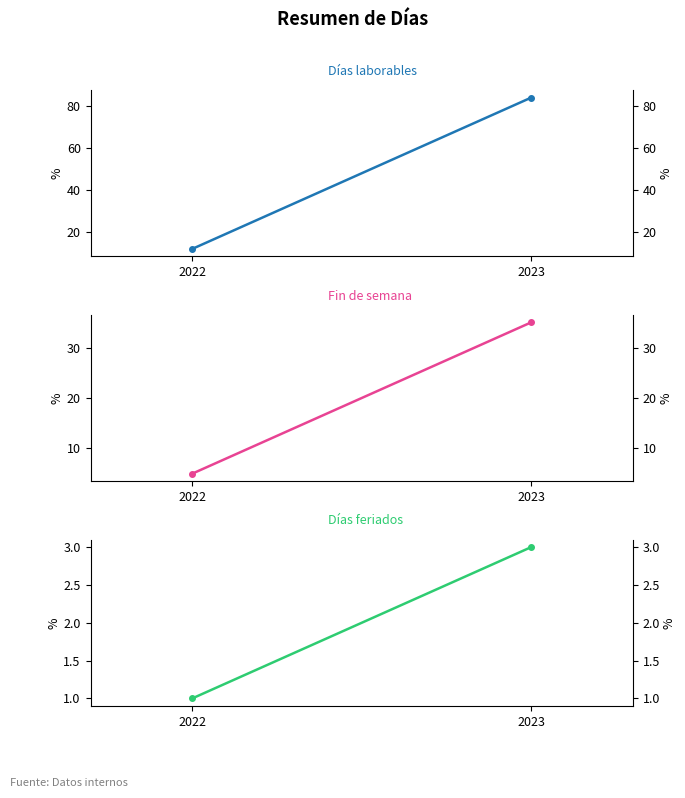

What is the sum of the Días laborables values at 2023 and 2022?

96